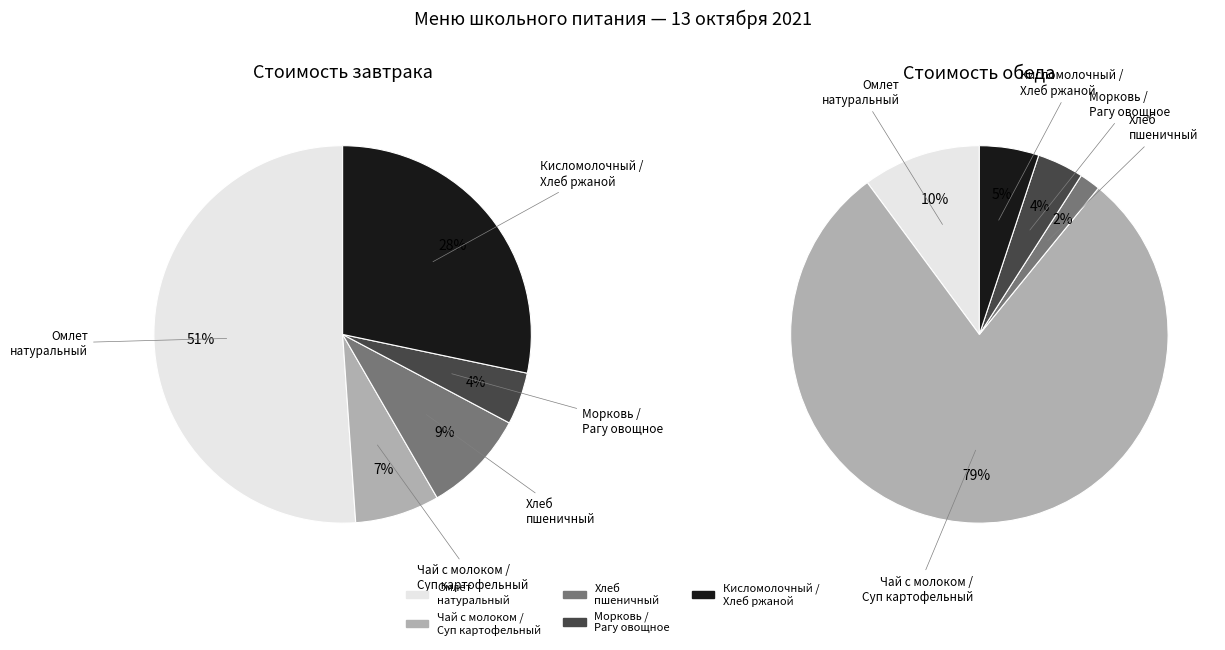

Which has a higher value, Хлеб пшеничный or Чай с молоком / Суп картофельный?

Хлеб пшеничный